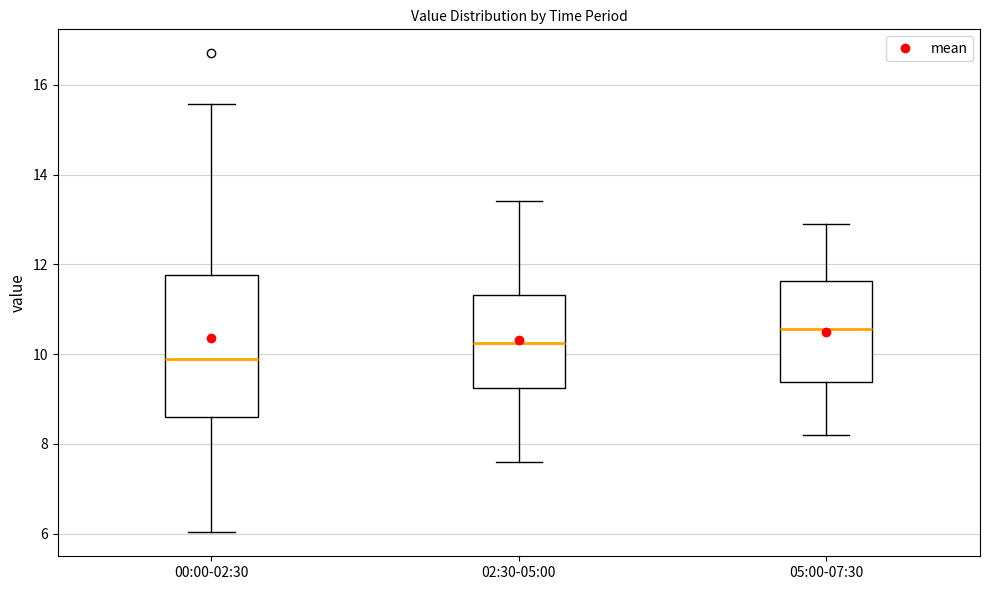

Which box has the lowest median line?

00:00-02:30